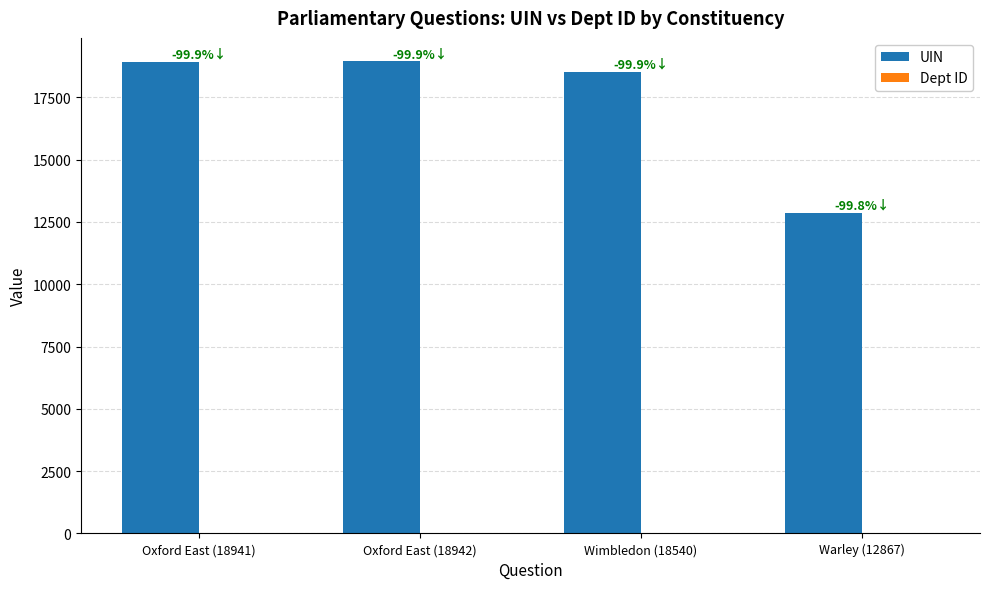

How many distinct data groups are displayed?

2